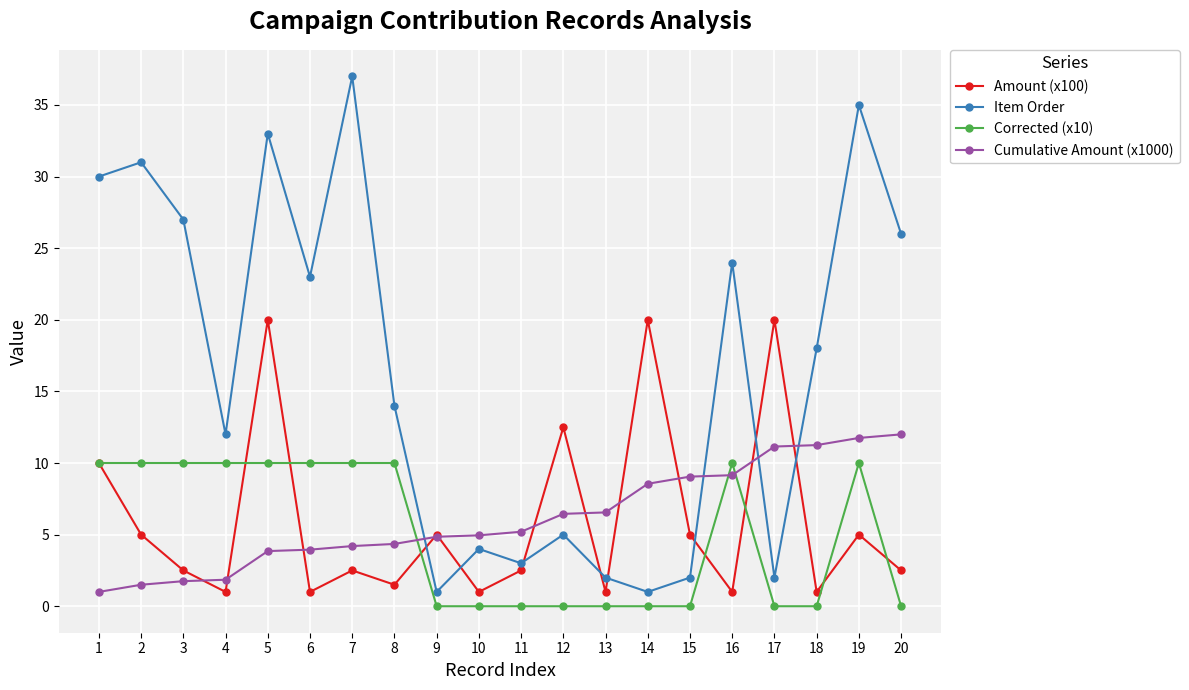

What is the difference between the Corrected (x10) values at 13 and 8?

10.0